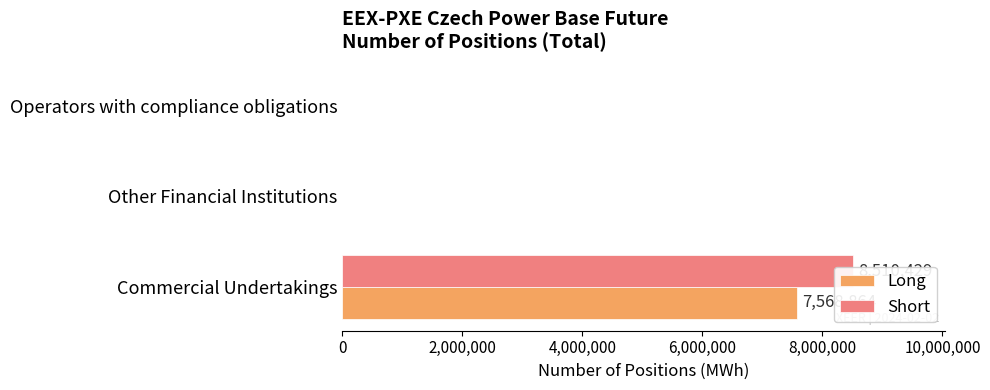

How many bars are there in total?

6